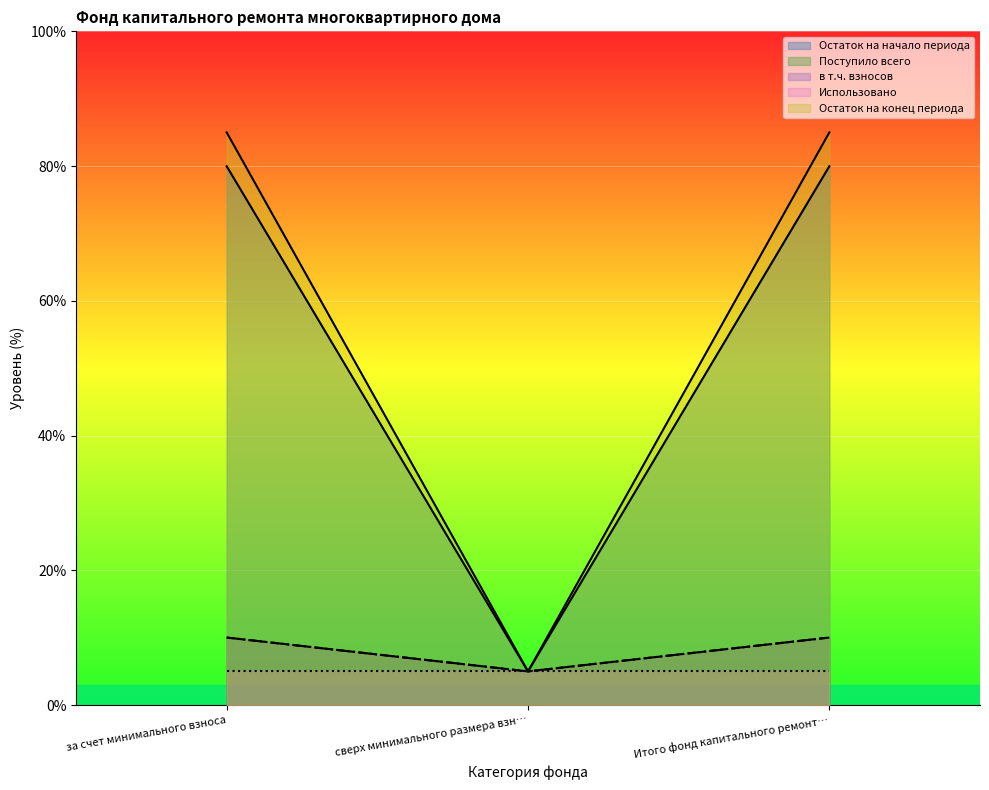

How many lines are shown in the chart?

5